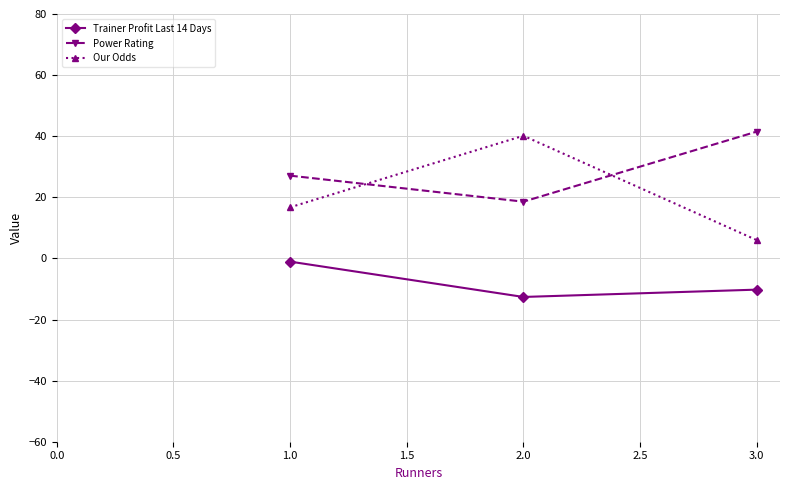

Which series has the largest total across all categories?

Power Rating